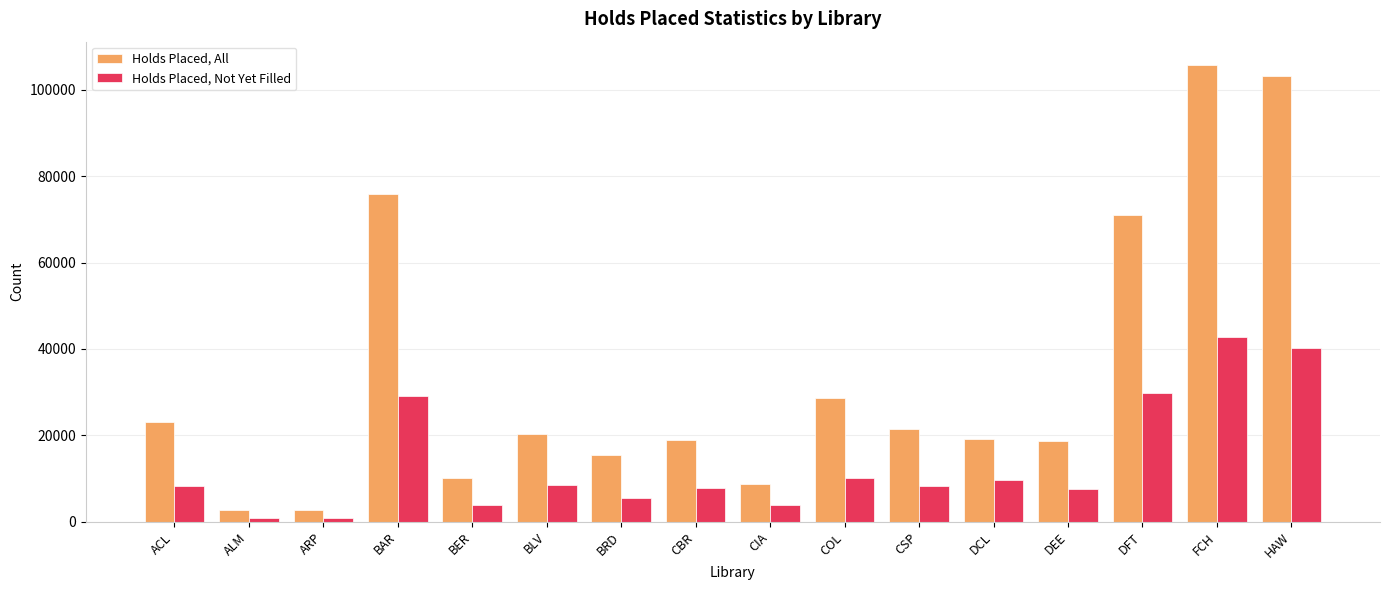

What is the label of the 16th bar from the right?

ACL